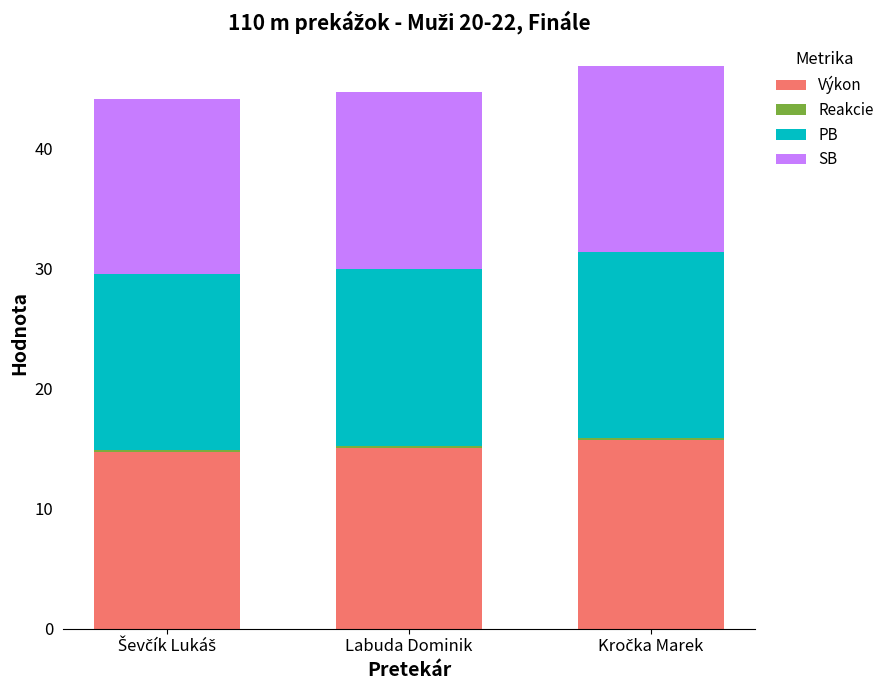

What is the minimum value for Výkon?

14.7